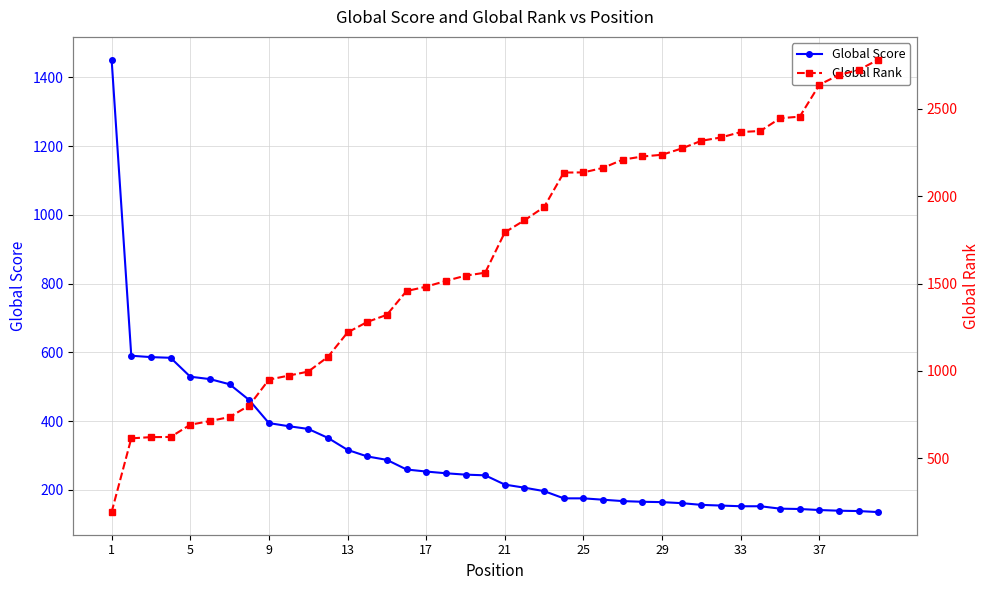

True or false: Global Rank and Global Score cross at least once.

True